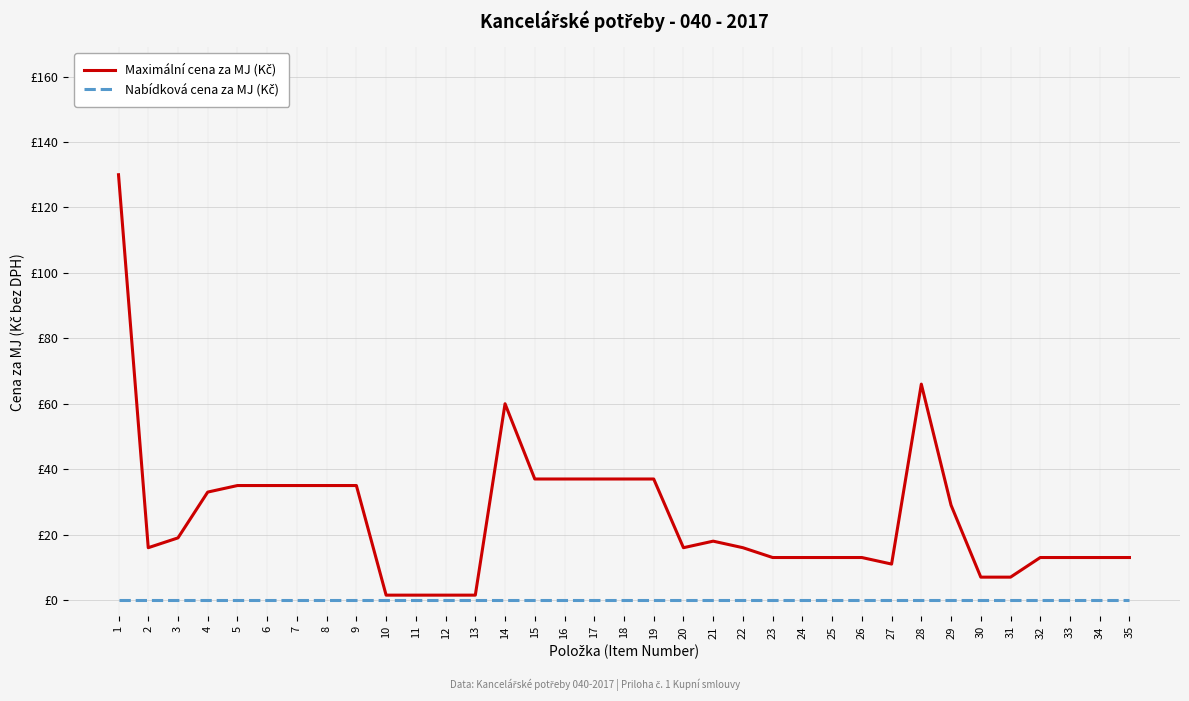

Does the chart have visible grid lines?

Yes